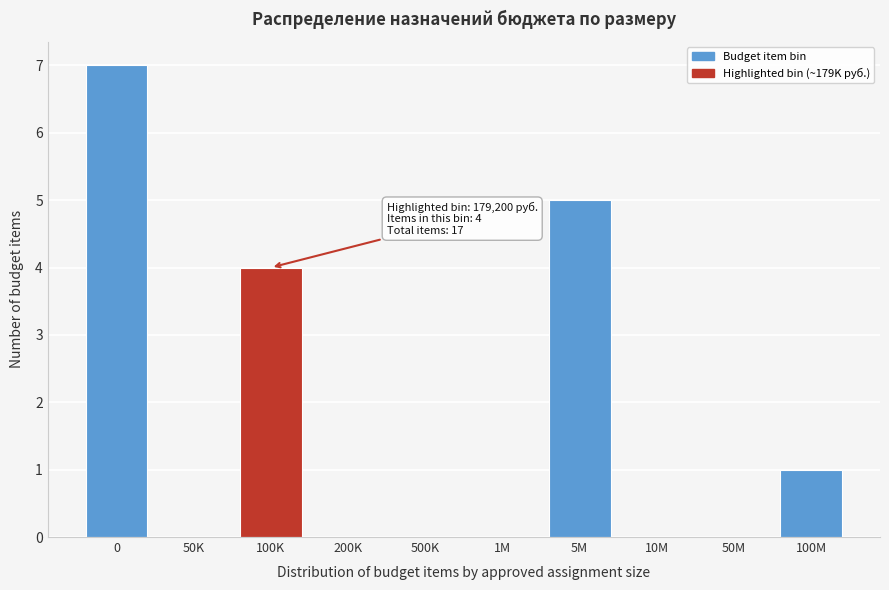

Reading left to right, list all the values displayed in this chart.

0=7	50K=0	100K=4	200K=0	500K=0	1M=0	5M=5	10M=0	50M=0	100M=1